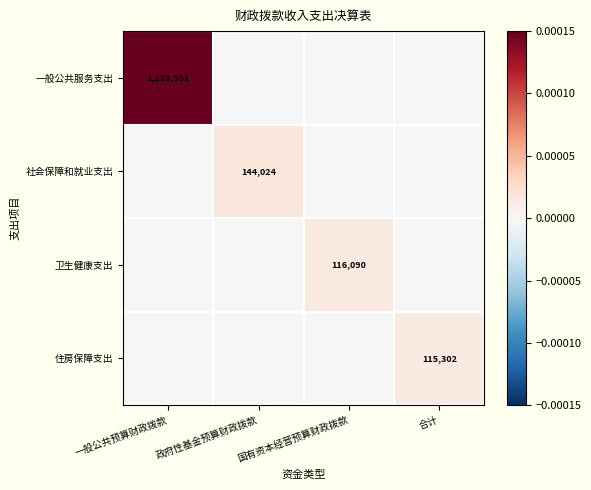

The value of 一般公共服务支出 at 一般公共预算财政拨款 is 2219680. True or false?

False